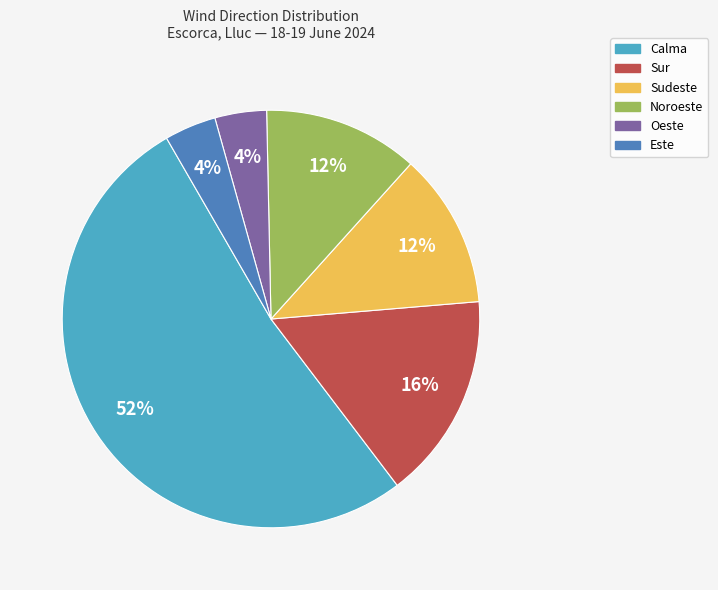

True or false: Este accounts for 4% of the total.

True